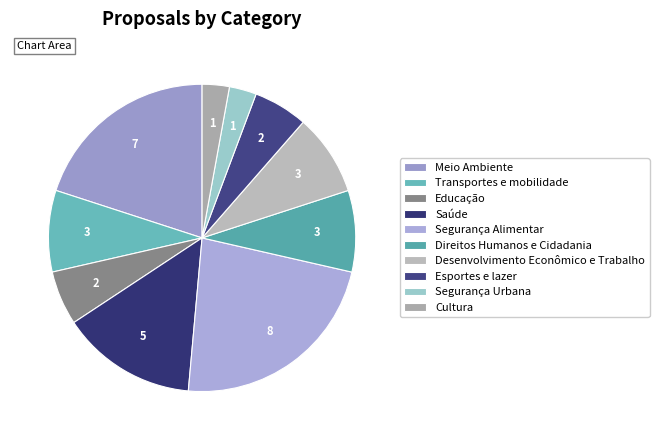

How many segments does this pie chart have?

10